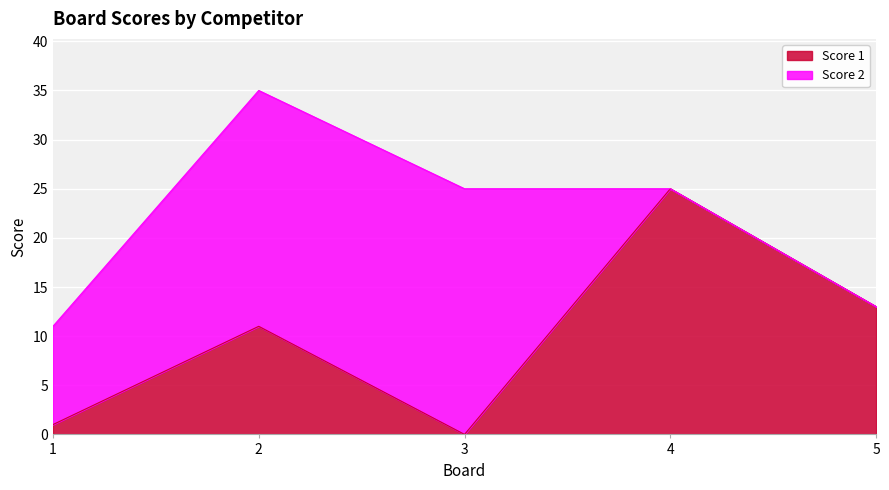

What is the change in value from 1 to 5?

+12